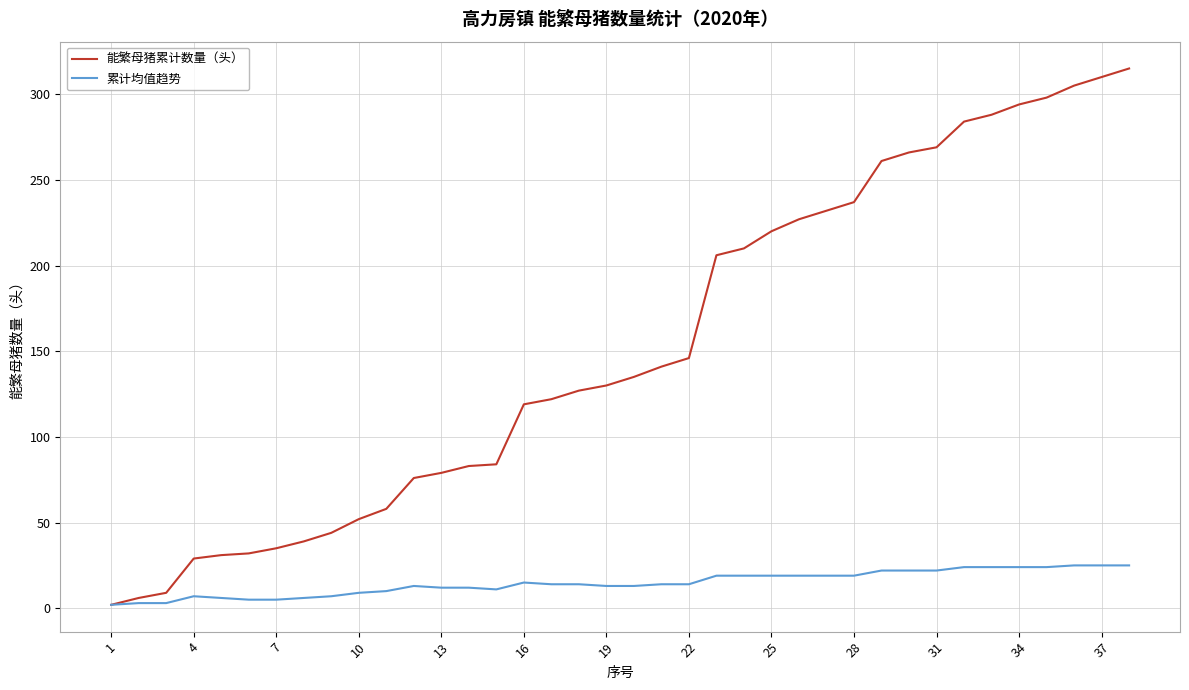

Which series has the largest total across all categories?

能繁母猪累计数量（头）